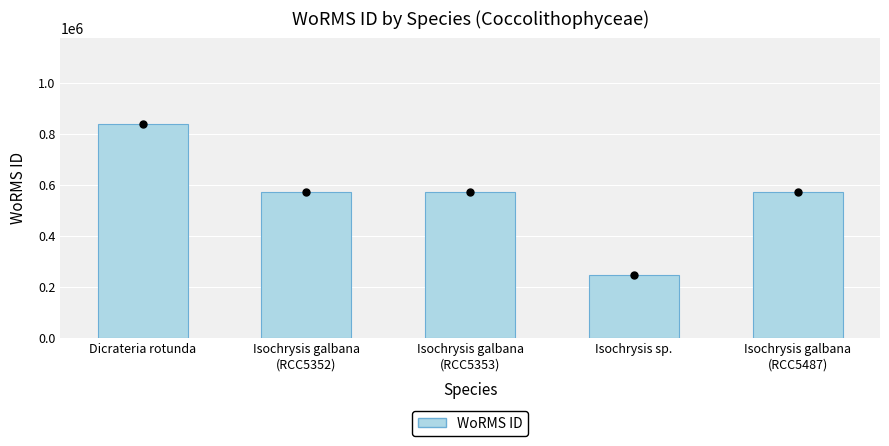

Read the value at Isochrysis galbana
(RCC5487), to the nearest 10.

573880